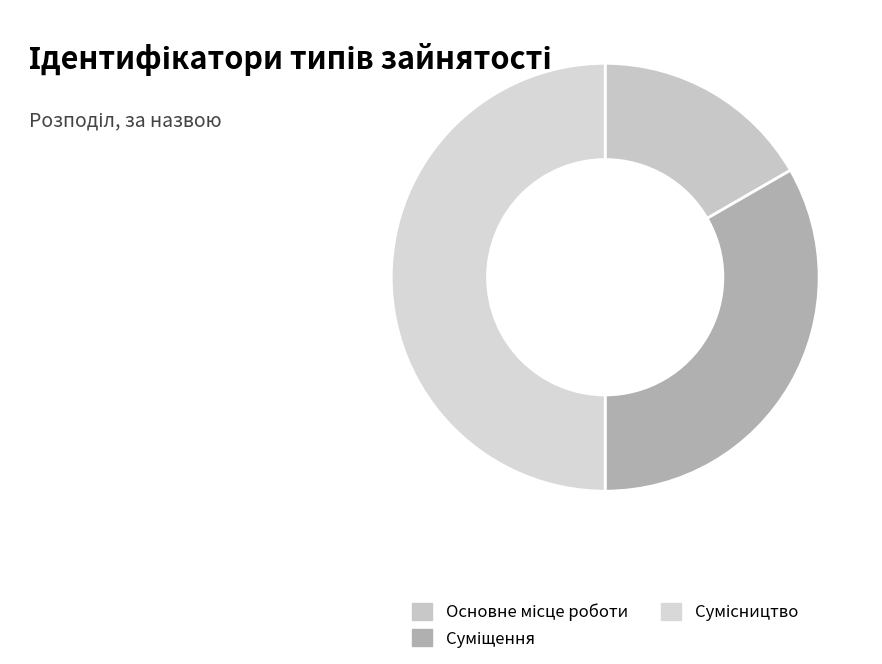

To the nearest percent, what portion does Сумісництво represent?

50%